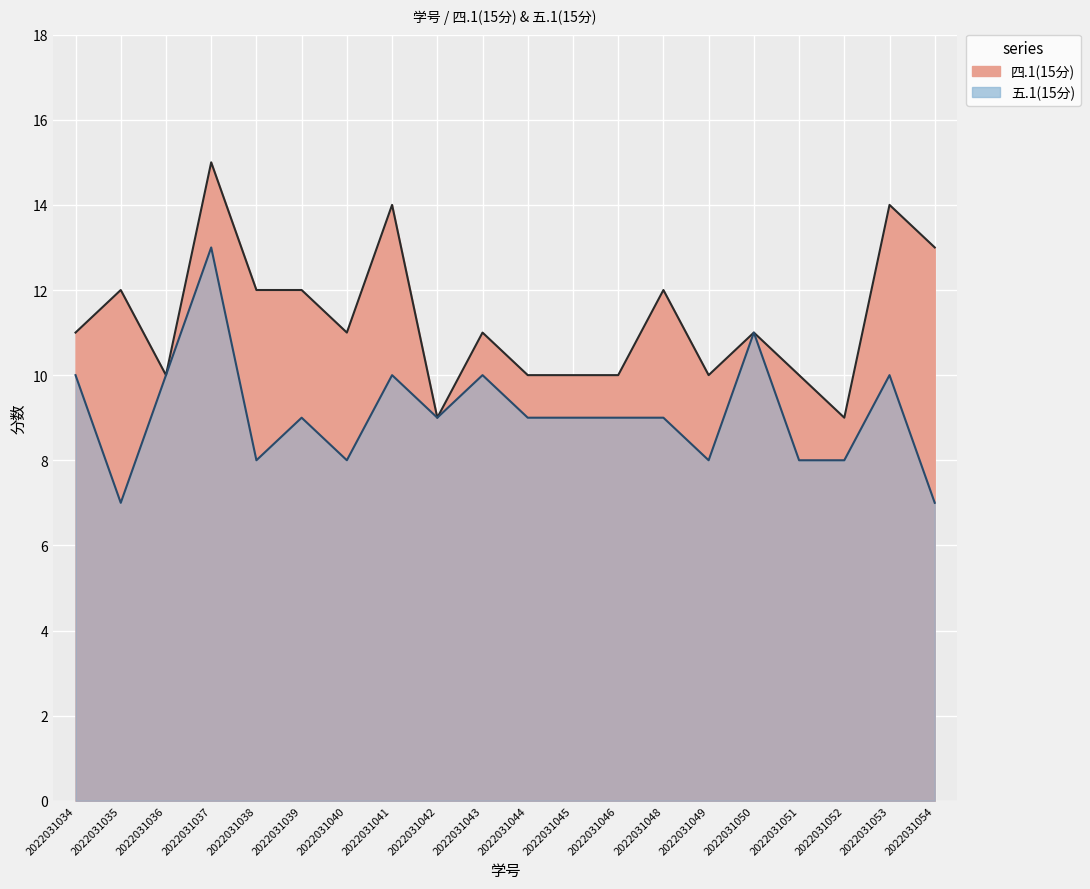

At which label does 五.1(15分) first exceed 9?

2022031034